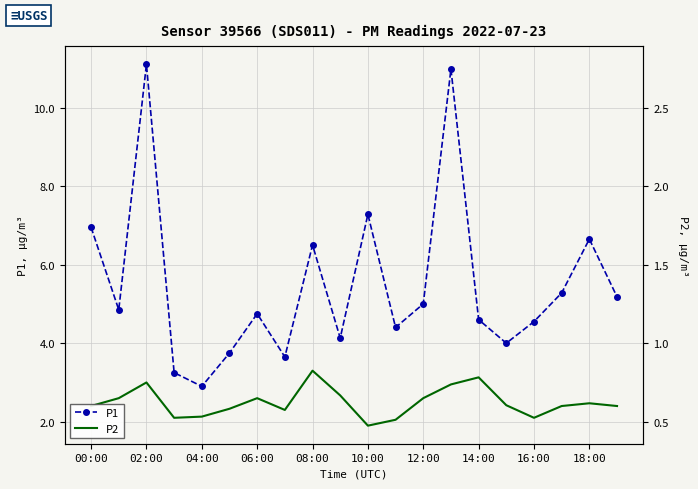

How many lines are shown in the chart?

2